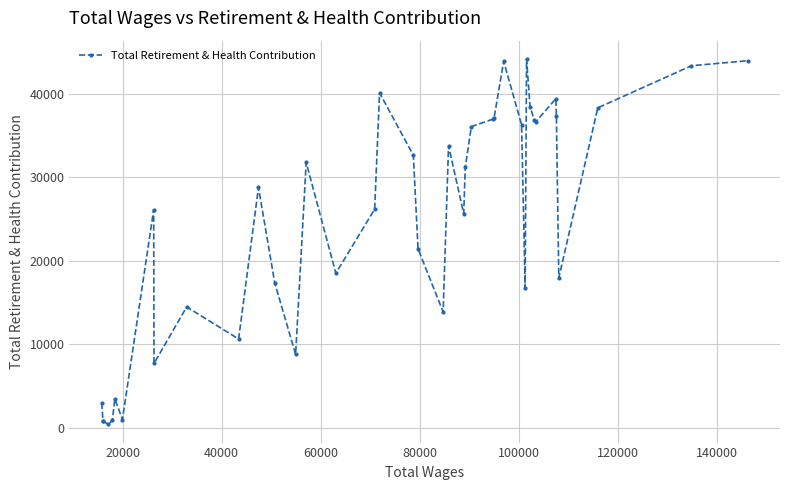

What is the greatest value displayed?

44137